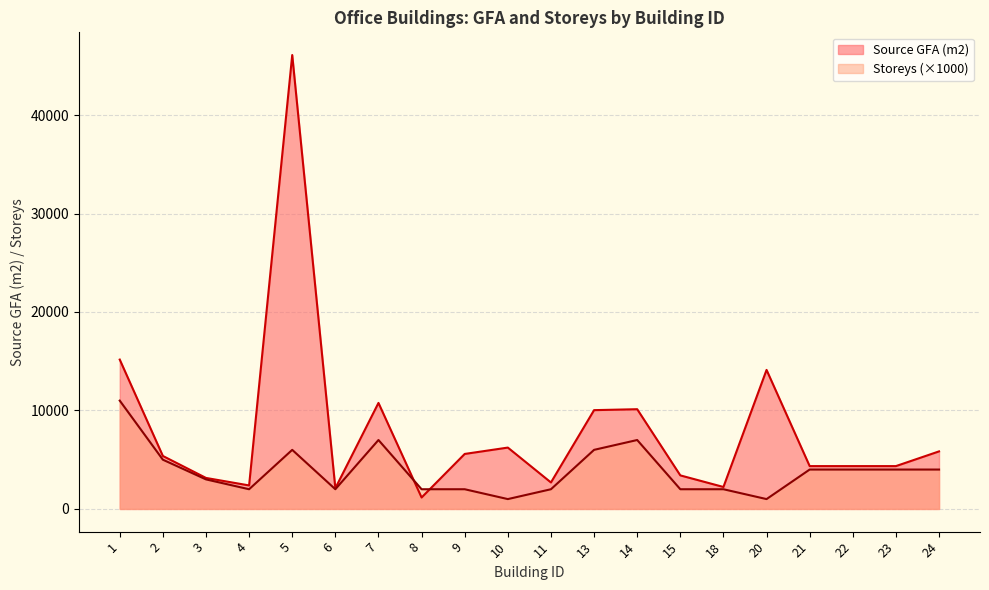

Reading right to left, transcribe all the data shown in this chart.

Source GFA (m2): 24=5844	23=4350	22=4350	21=4350	20=14119	18=2230	15=3407	14=10128	13=10033	11=2688	10=6231	9=5585	8=1161	7=10767	6=2103	5=46097	4=2387	3=3149	2=5379	1=15167
Storeys: 24=4000	23=4000	22=4000	21=4000	20=1000	18=2000	15=2000	14=7000	13=6000	11=2000	10=1000	9=2000	8=2000	7=7000	6=2000	5=6000	4=2000	3=3000	2=5000	1=11000